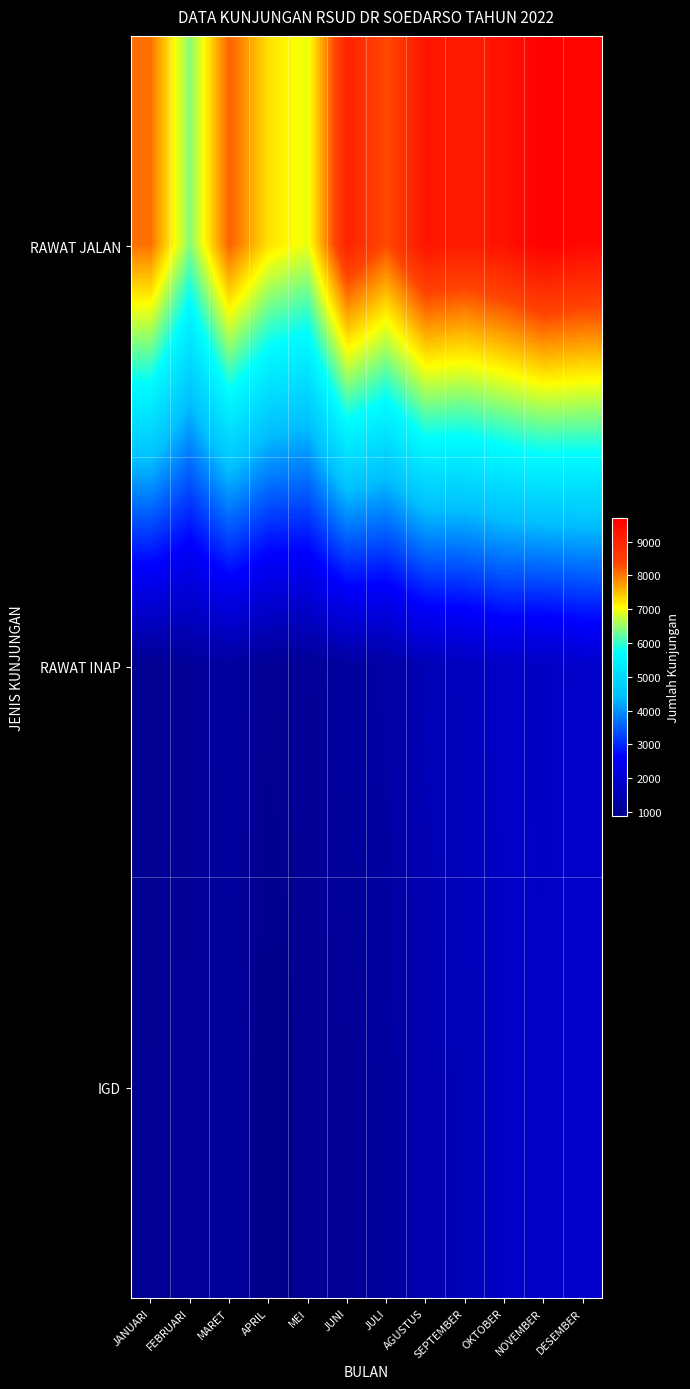

What is the smallest value displayed?

887